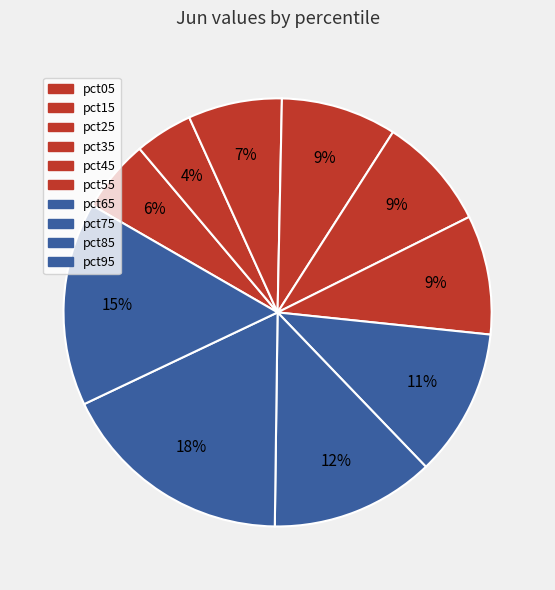

Which category has the smallest portion of the pie?

pct15